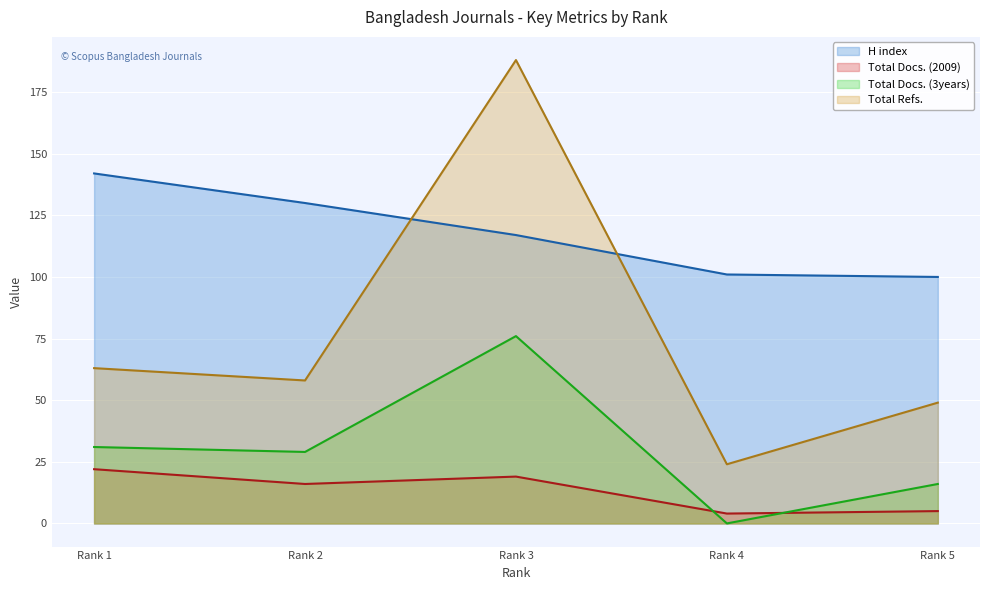

In Total Docs. (2009), how many points are lower than both neighbors (excluding endpoints)?

2